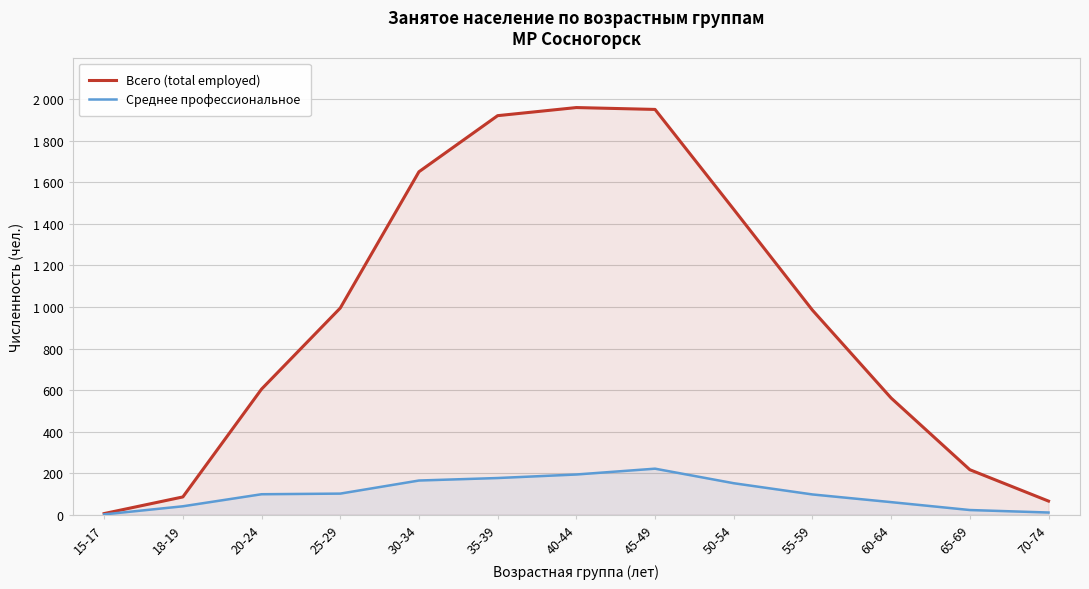

List the series in order of their peak value, lowest first.

Среднее профессиональное, Всего (total employed)